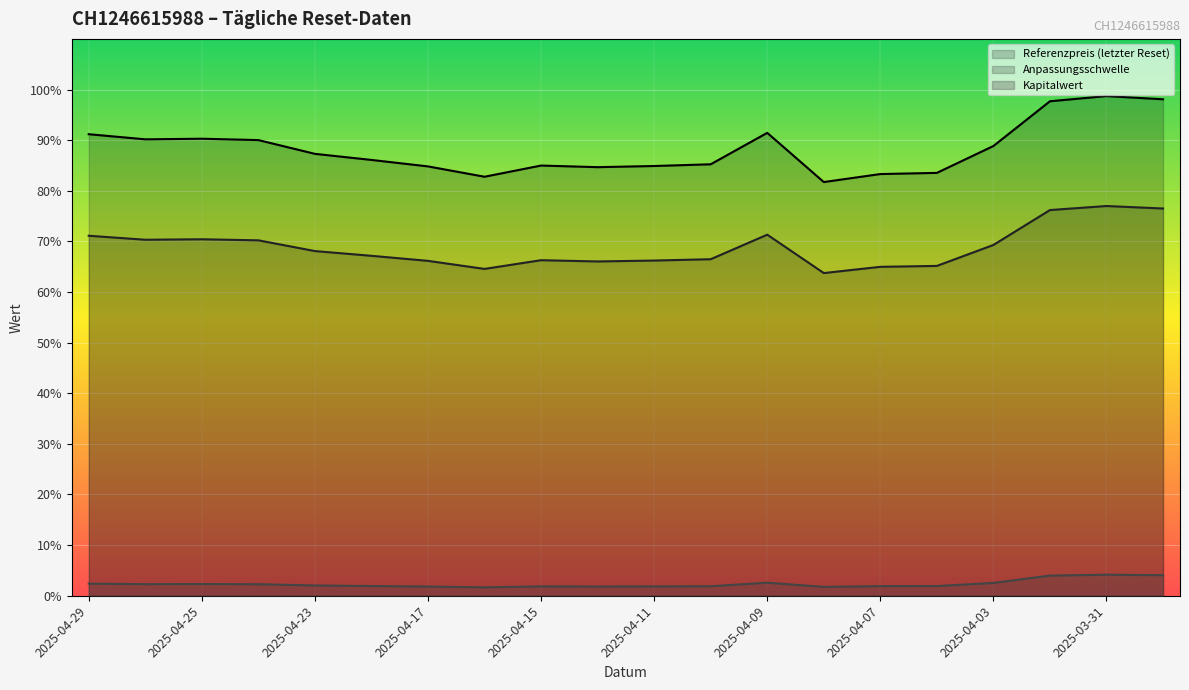

What value does the Kapitalwert series have at 2025-04-15?

1.9